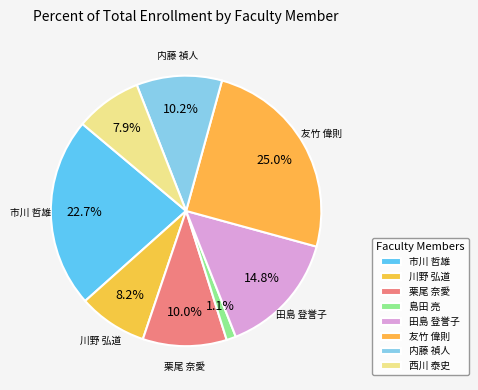

Is there a majority slice in this chart?

No